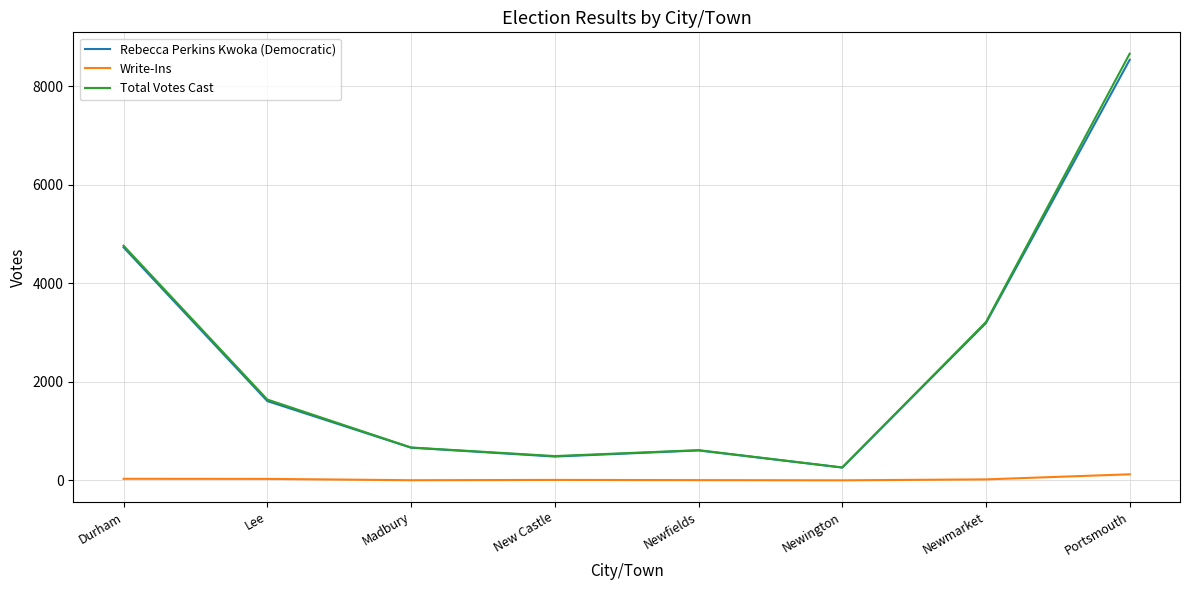

What is the highest value of the Total Votes Cast series?

8659